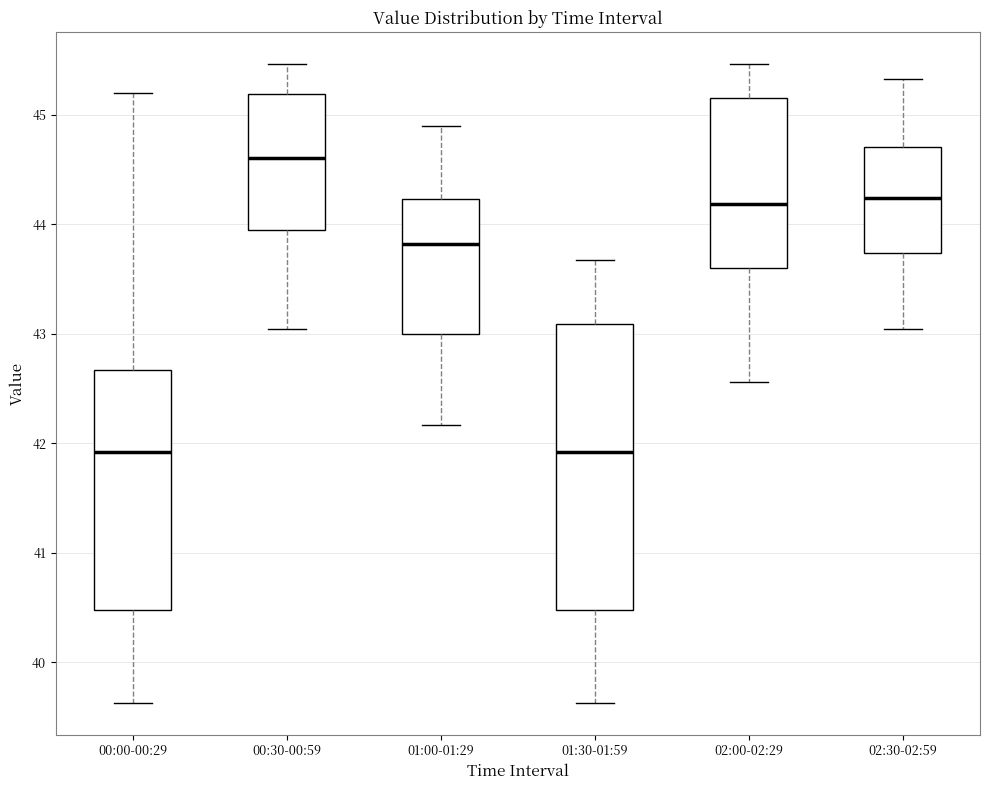

Which box is the tallest, from its lower edge to its upper edge?

01:30-01:59